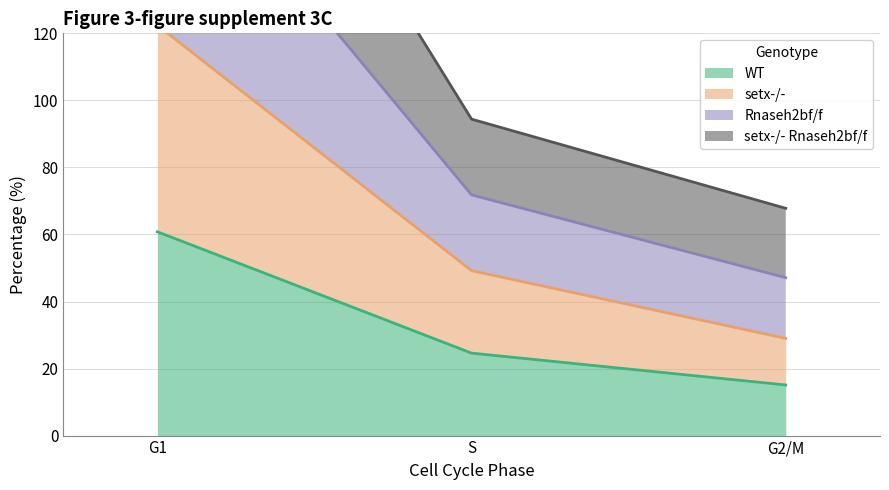

The WT series shows 60.8 at G1. True or false?

True